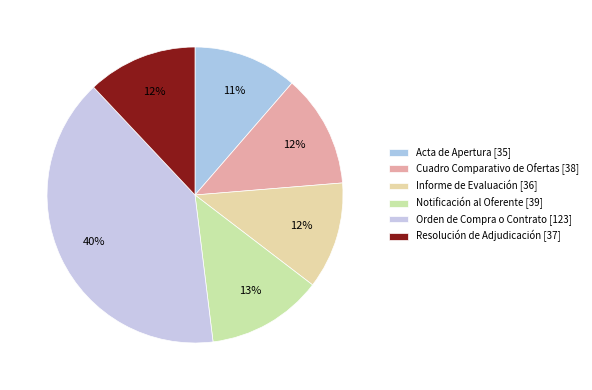

Combined, do Resolución de Adjudicación and Cuadro Comparativo de Ofertas account for over 50%?

No